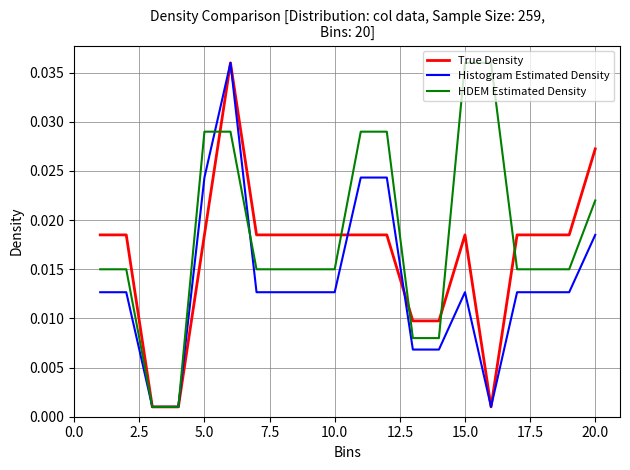

What are all the series names shown in the legend?

True Density, Histogram Estimated Density, HDEM Estimated Density